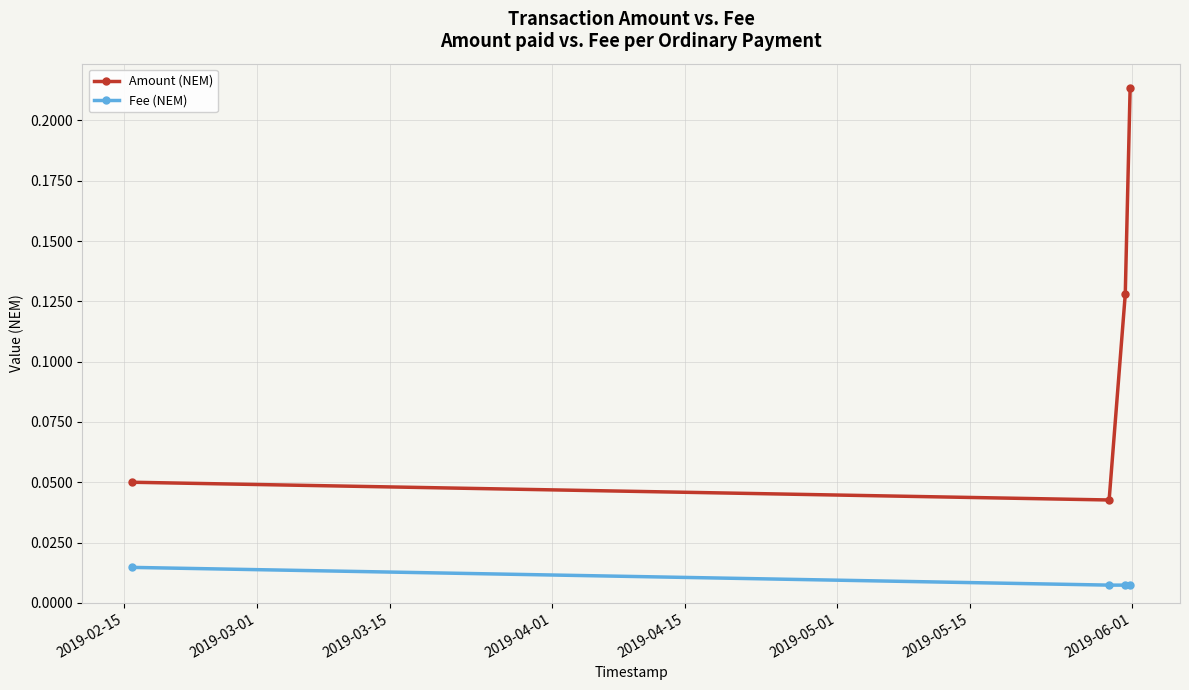

How many interior local valleys does the Amount (NEM) series have?

1